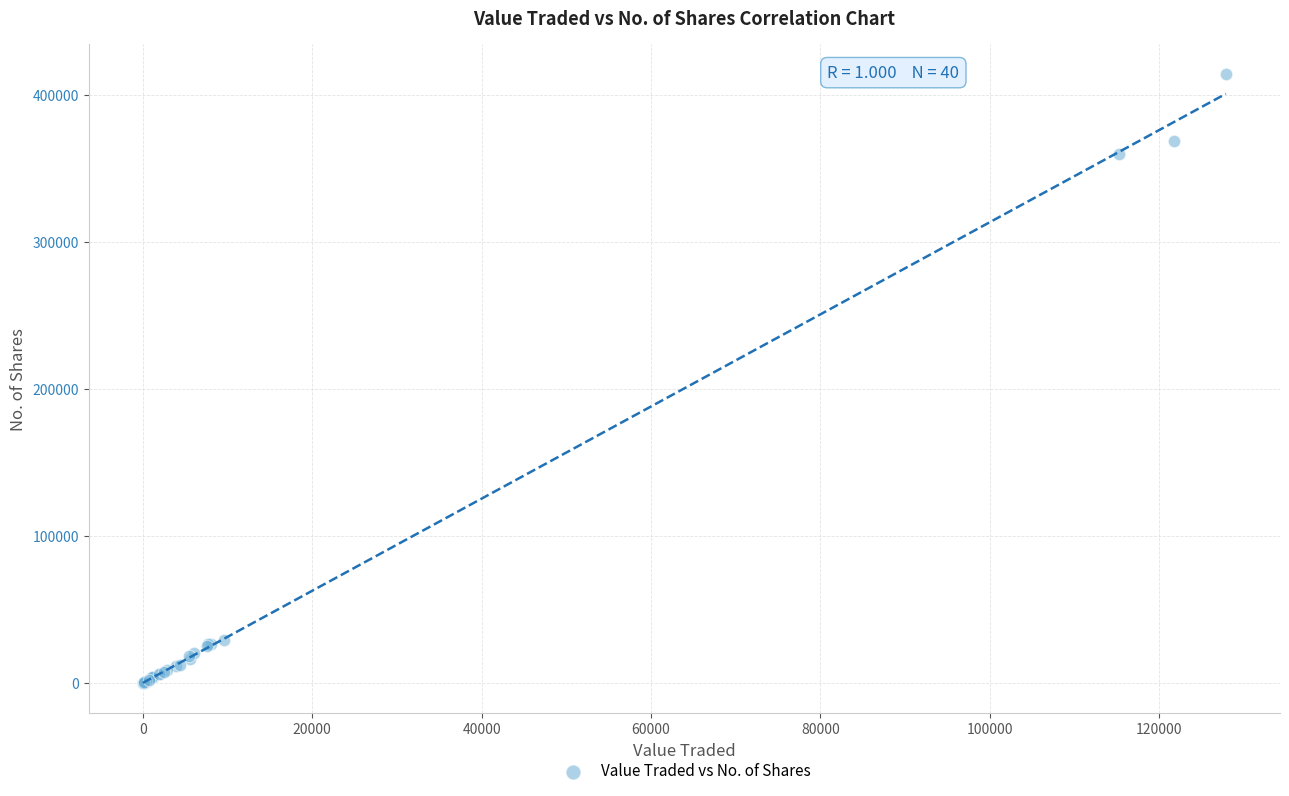

What Y value in the scatter plot is closest to 207060?

360020